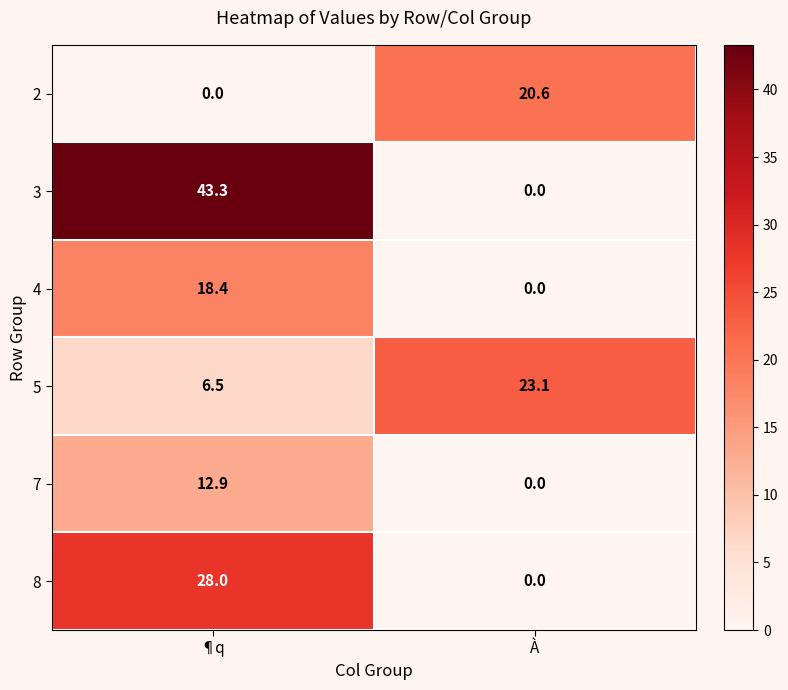

What is the sum of the 4 values at ¶q and À?

18.4